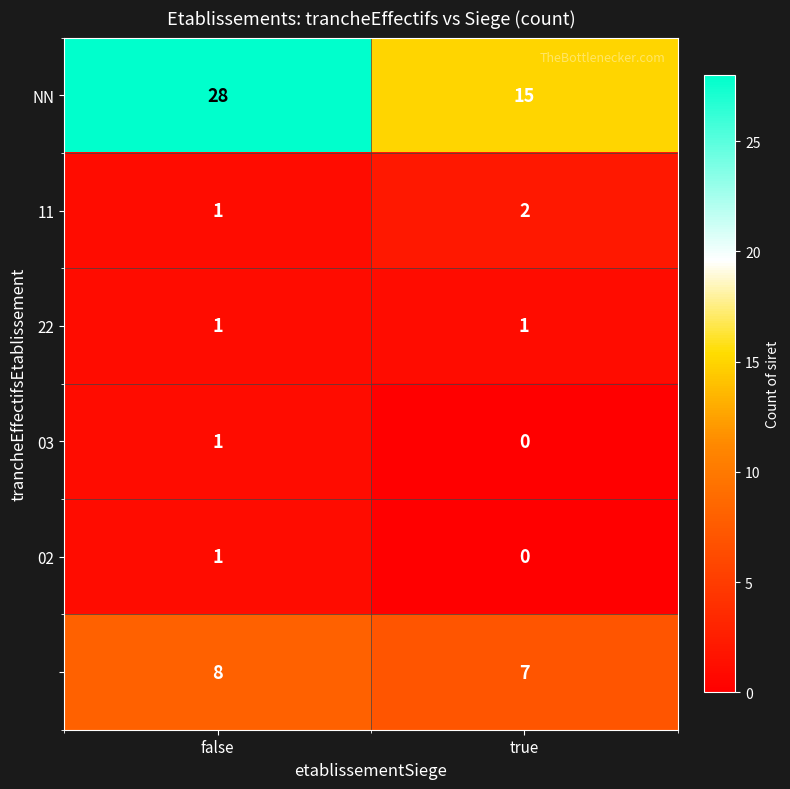

What is the total value across all series at false?

40